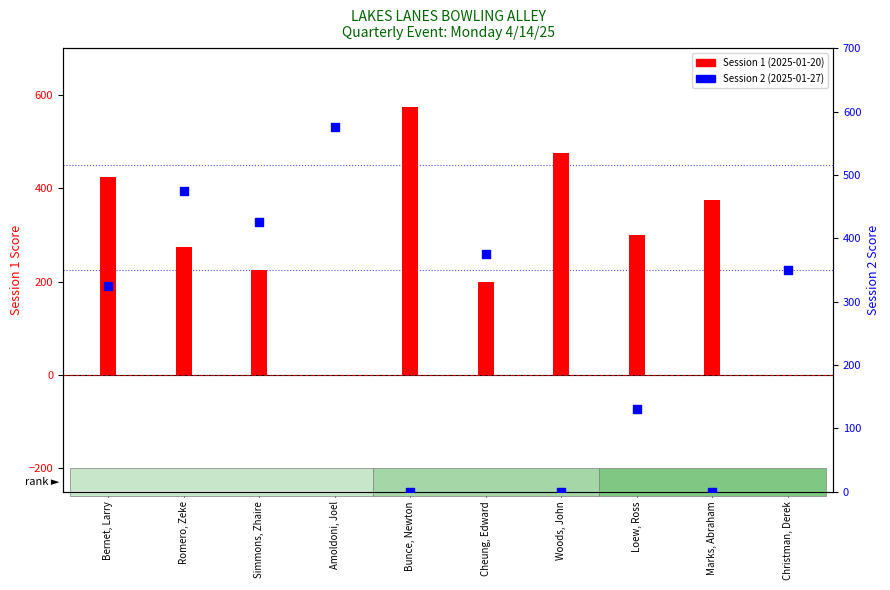

Which series reaches the maximum Y coordinate?

Session 1 (2025-01-20)